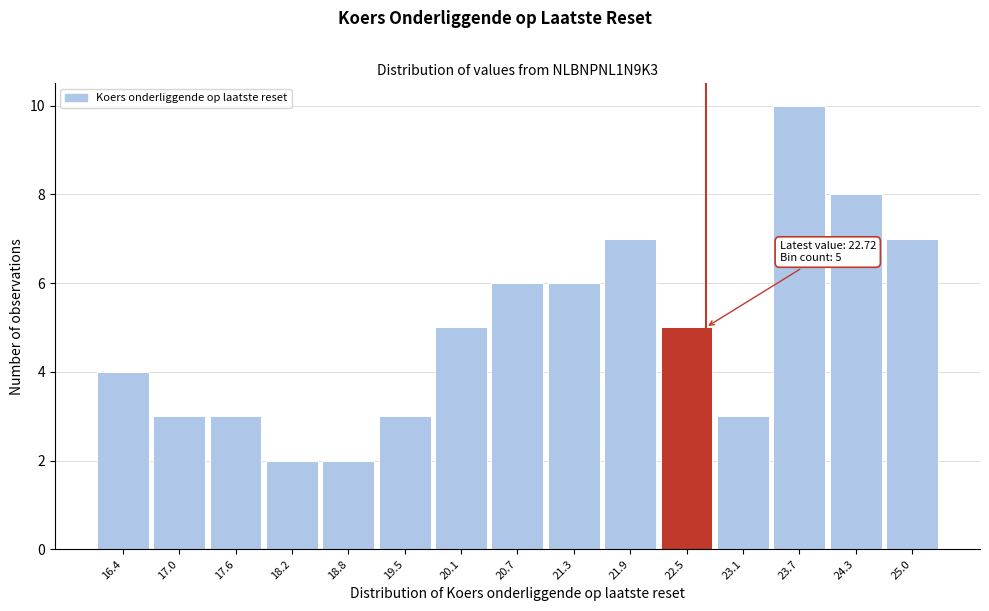

Which range on the x-axis has the tallest bar?

23.4 to 24.0